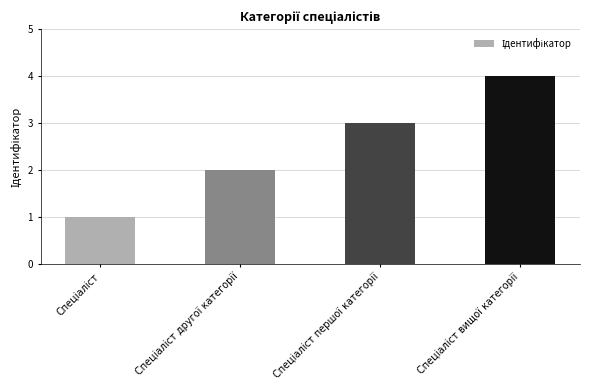

What is the maximum value shown in the chart?

4